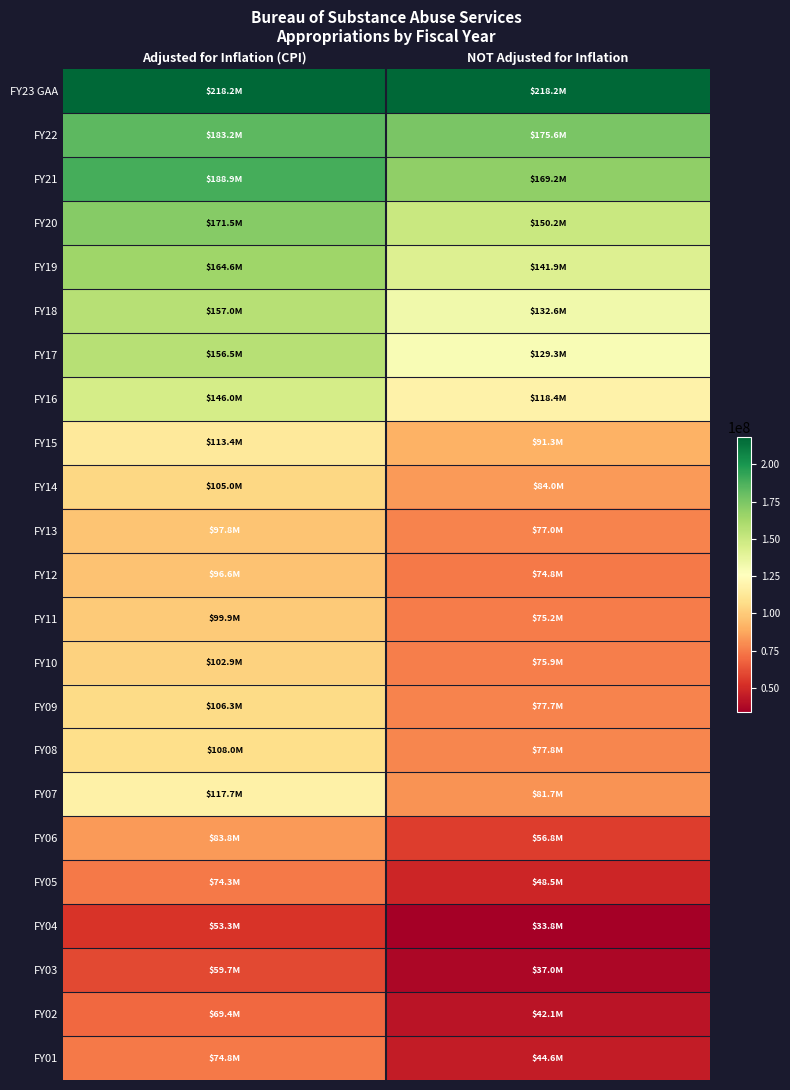

Rank the series at NOT Adjusted for Inflation from highest to lowest value.

FY23 GAA, FY22, FY21, FY20, FY19, FY18, FY17, FY16, FY15, FY14, FY07, FY08, FY09, FY13, FY10, FY11, FY12, FY06, FY05, FY01, FY02, FY03, FY04